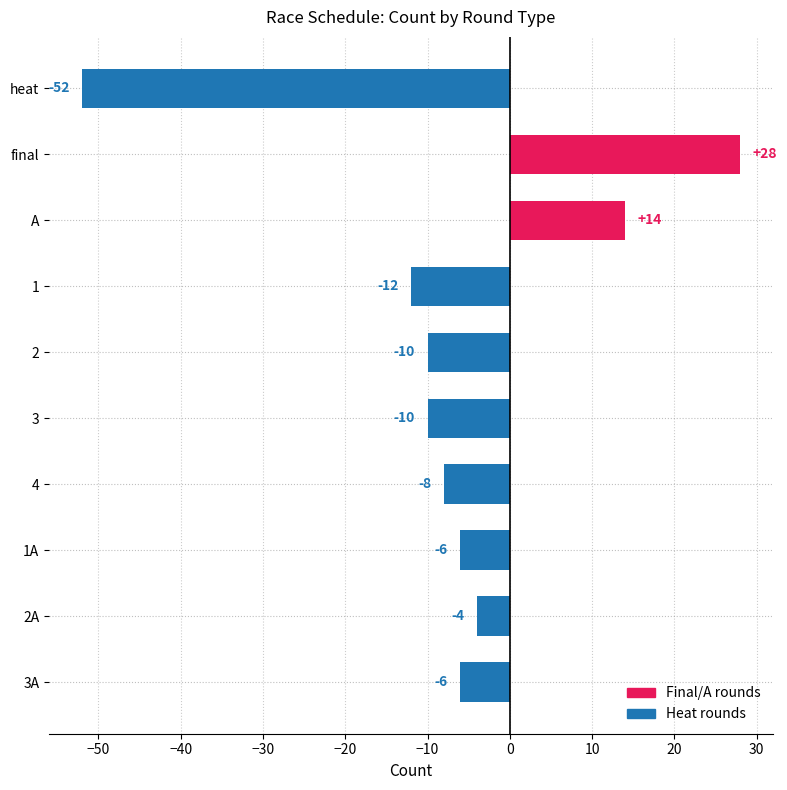

At which label is the value closest to -12?

1